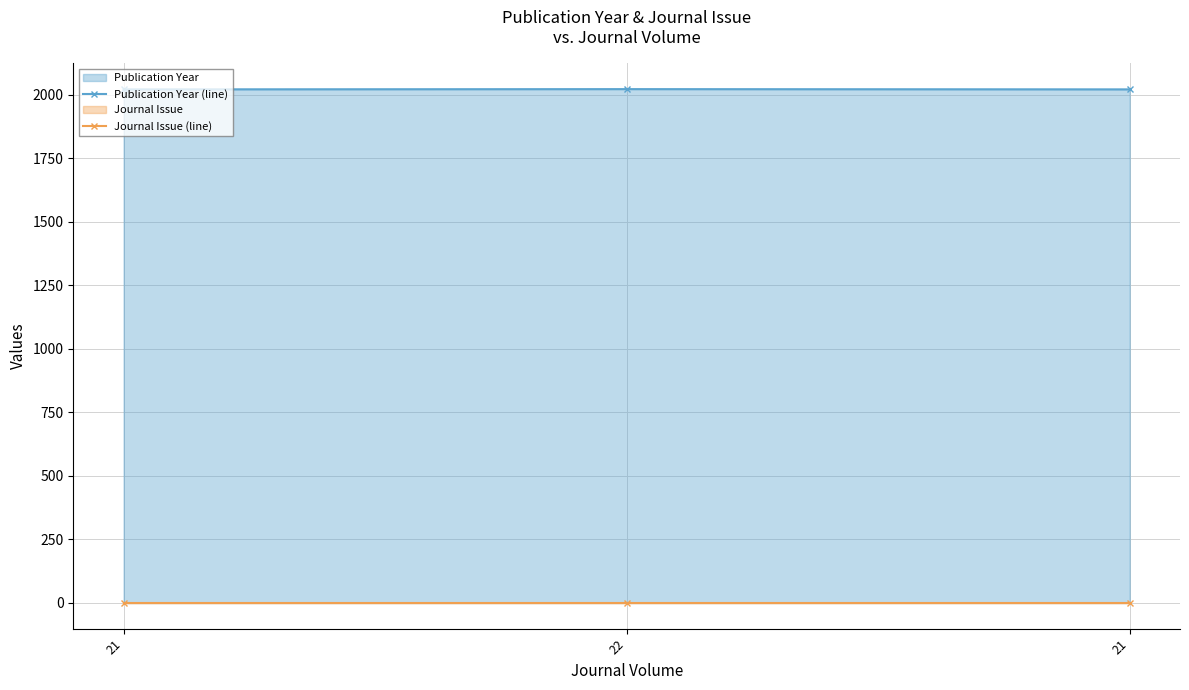

What is the lowest value of the Journal Issue (line) series?

1